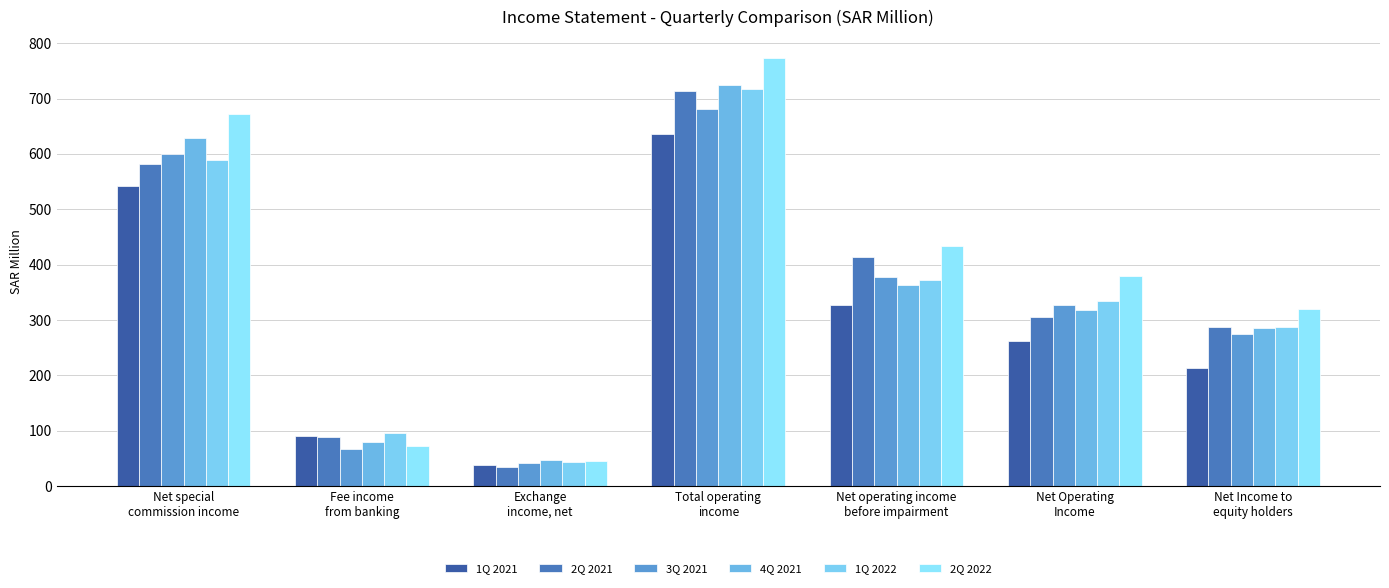

What are all the series names shown in the legend?

1Q 2021, 2Q 2021, 3Q 2021, 4Q 2021, 1Q 2022, 2Q 2022